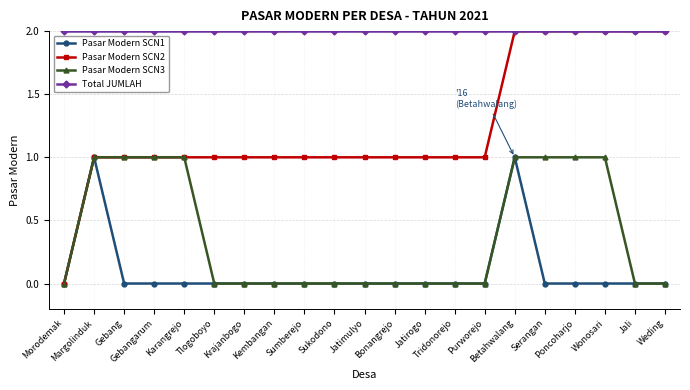

Which series has the widest spread of values?

Pasar Modern SCN2